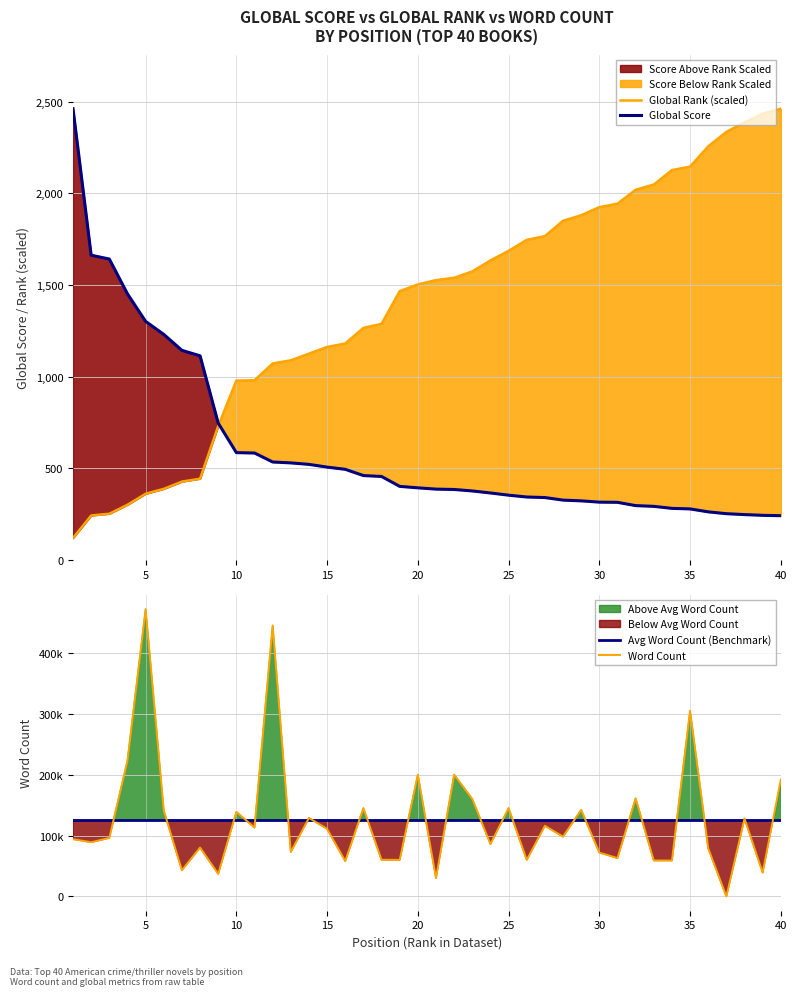

True or false: Avg Word Count (Benchmark) and Word Count intersect in this chart.

True